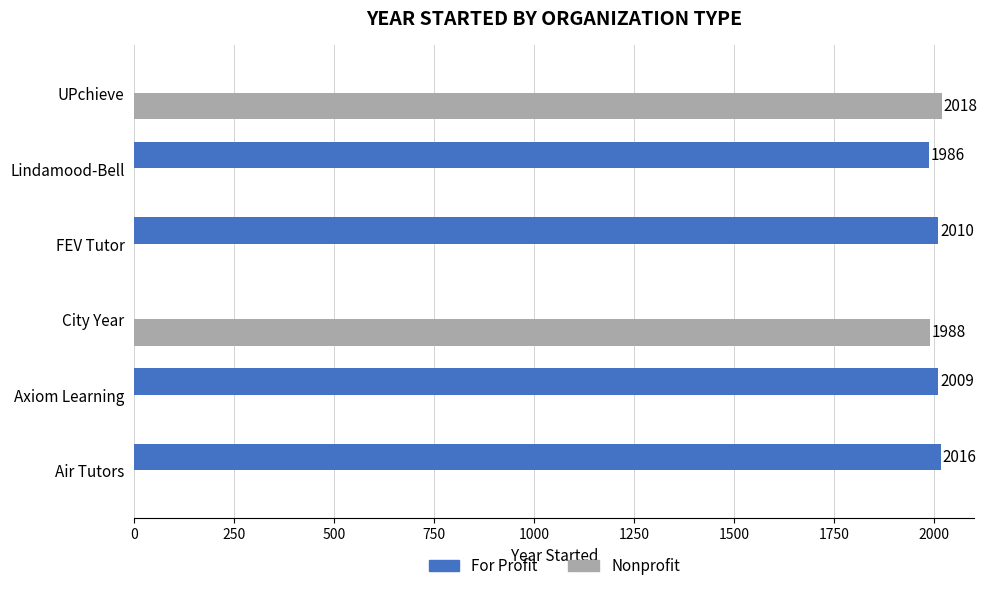

What is the total value across all series at City Year?

1988